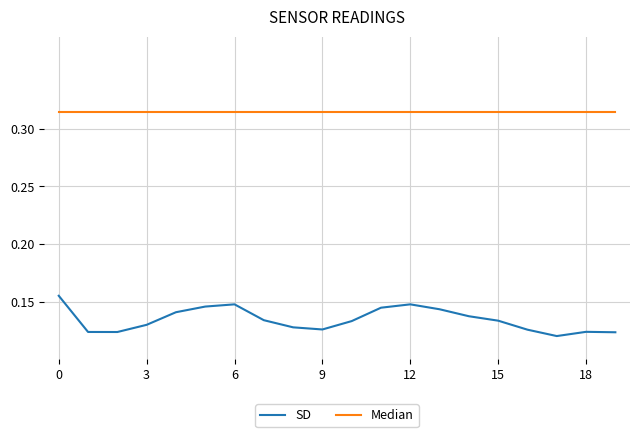

Count the number of data series in this chart.

2